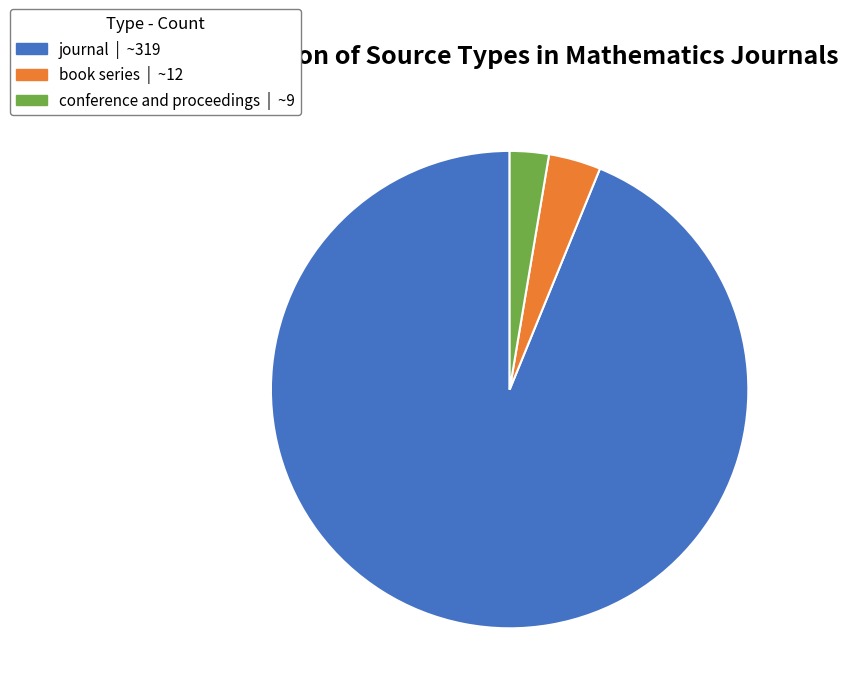

Which category has the smallest portion of the pie?

conference and proceedings